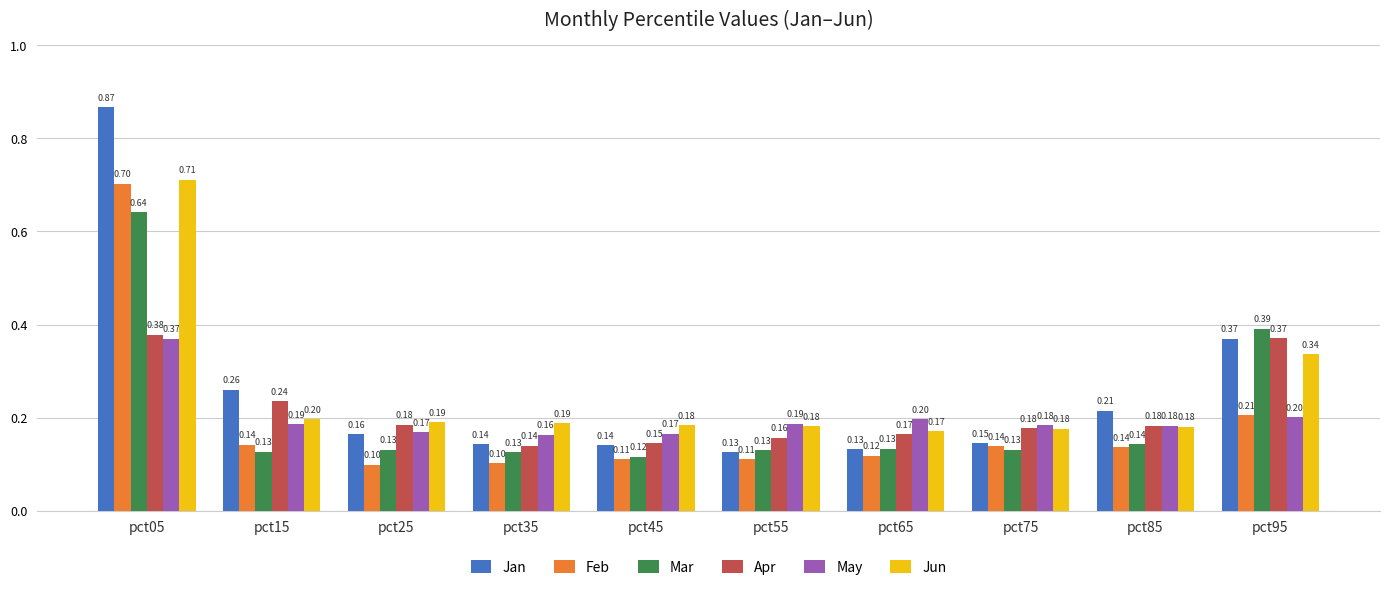

Are the bars horizontal?

No